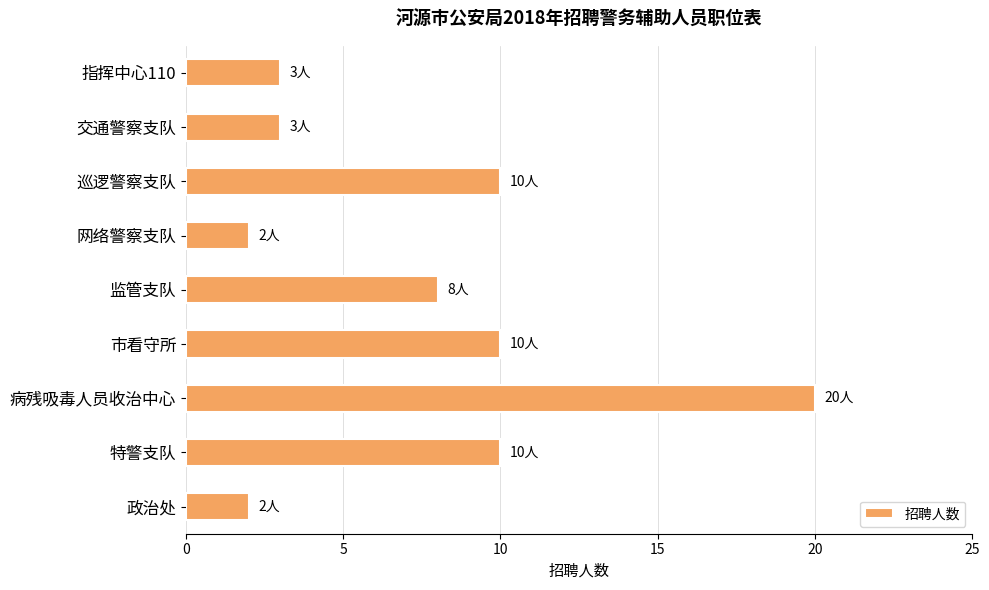

What is the difference between the maximum and minimum values?

18